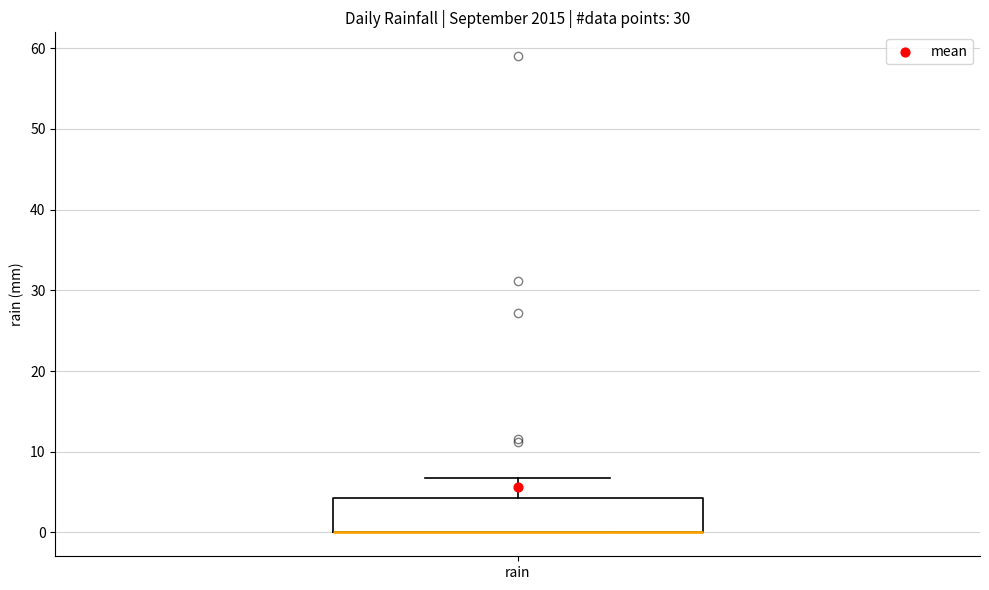

Where is the upper edge of the box for rain on the y-axis? The values are not printed on the chart, so give them approximately, as read against the axis.

4